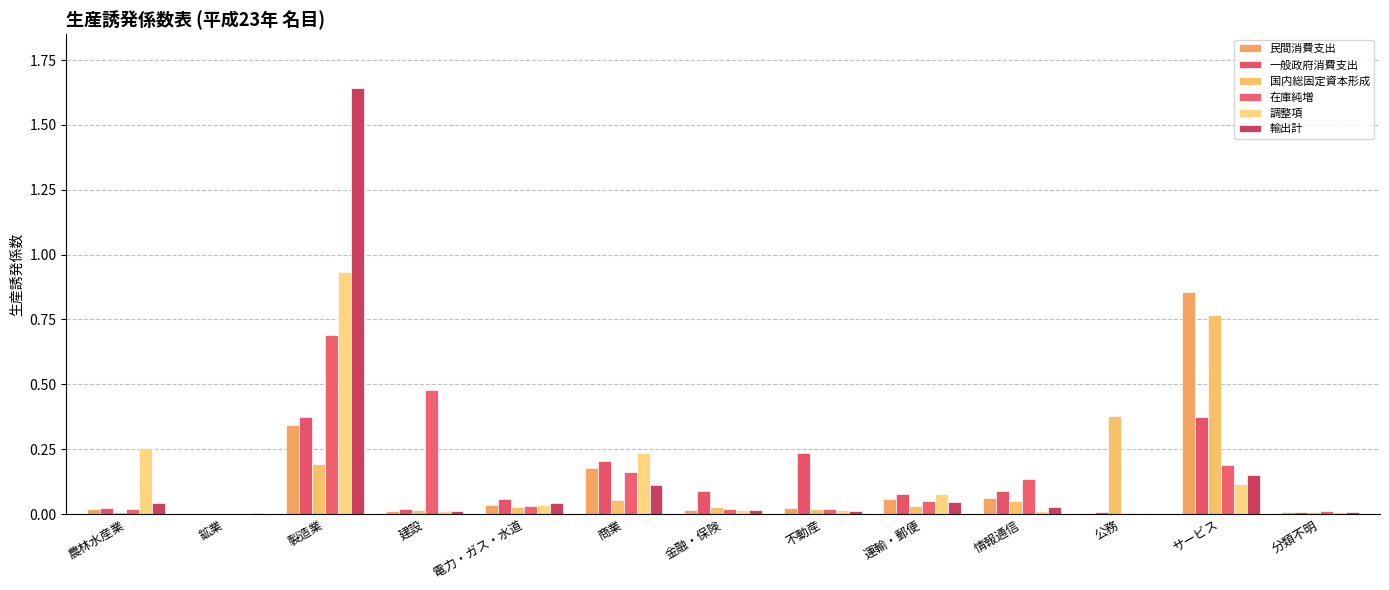

How many groups of bars are there?

13